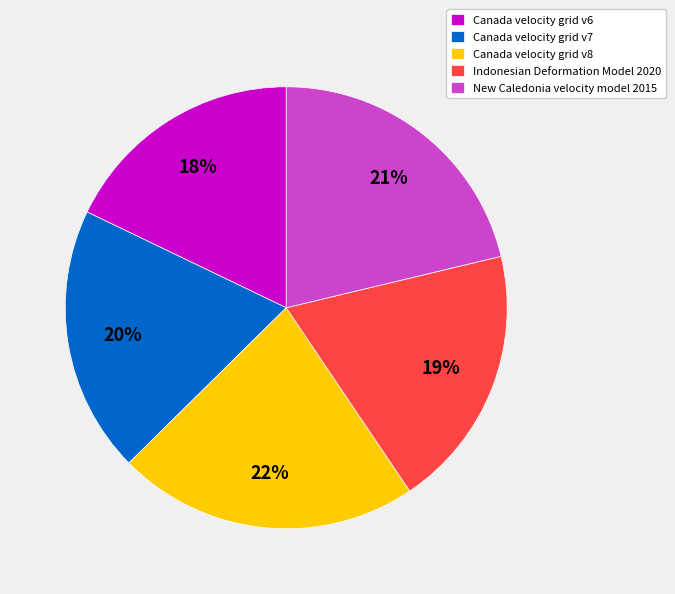

What percentage is the New Caledonia velocity model 2015 slice, to the nearest percent?

21%